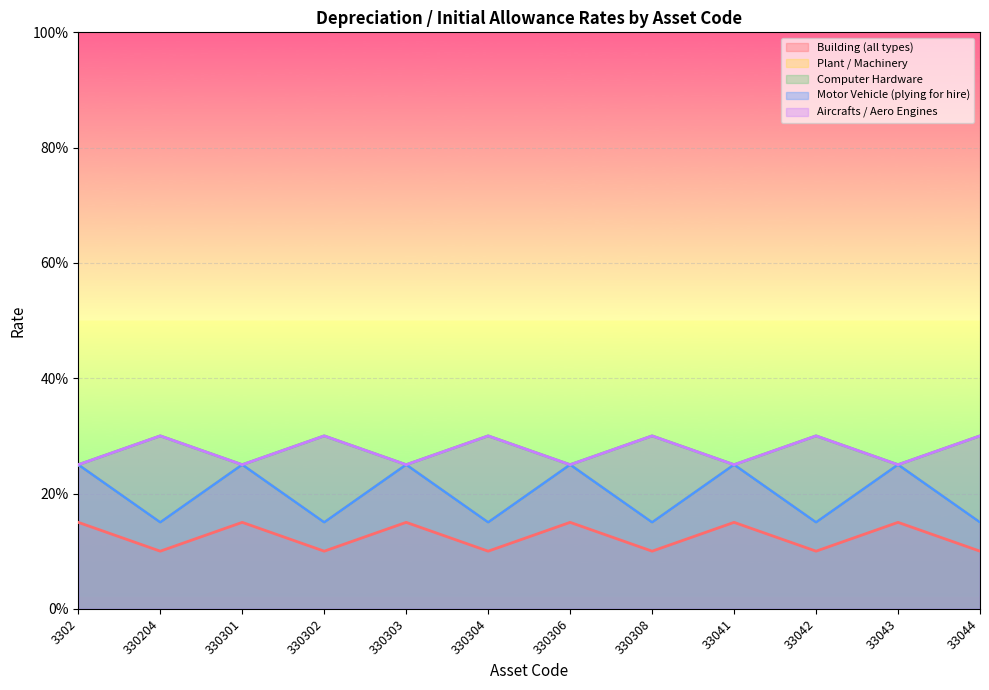

Rank the series at 330308 from highest to lowest value.

Computer Hardware, Aircrafts / Aero Engines, Plant / Machinery, Motor Vehicle (plying for hire), Building (all types)